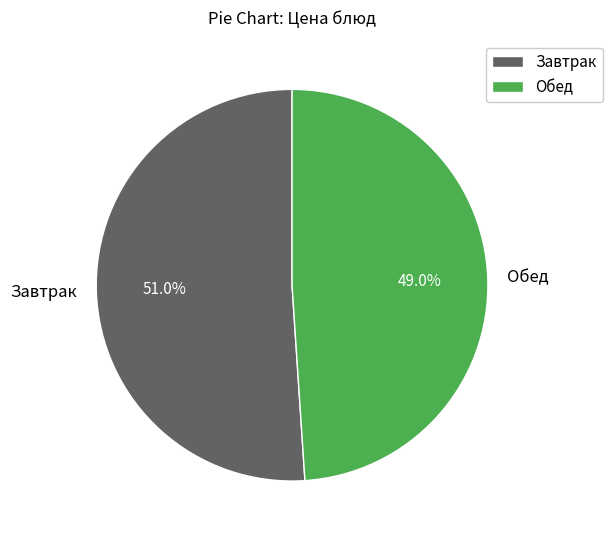

What is the ratio of the value at Обед to the value at Завтрак?

1.0